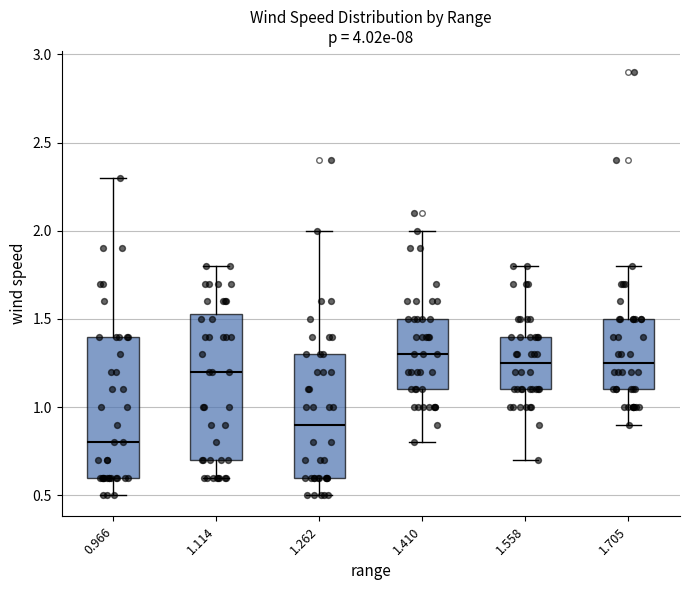

Reading left to right, read every box against the y-axis: the position of its median line, the range the box covers, and the ends of its whiskers. The values are not printed on the chart, so give them approximately, as read against the axis.

0.966: median 0.80, box 0.60 to 1.40, whiskers 0.50 to 2.30
1.114: median 1.20, box 0.70 to 1.55, whiskers 0.60 to 1.80
1.262: median 0.90, box 0.60 to 1.30, whiskers 0.50 to 2.00
1.410: median 1.30, box 1.10 to 1.50, whiskers 0.80 to 2.00
1.558: median 1.25, box 1.10 to 1.40, whiskers 0.70 to 1.80
1.705: median 1.25, box 1.10 to 1.50, whiskers 0.90 to 1.80